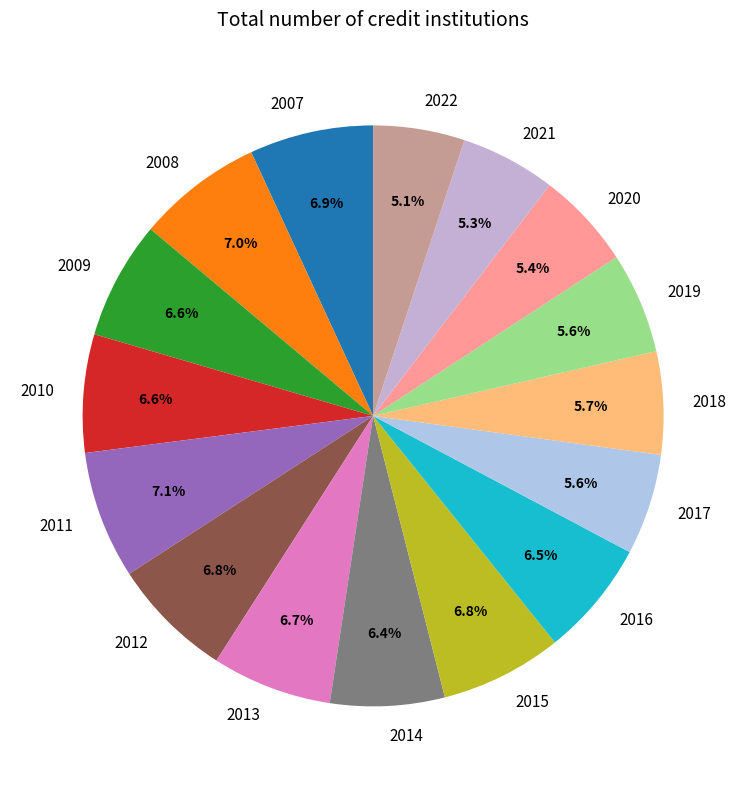

Is there a majority slice in this chart?

No